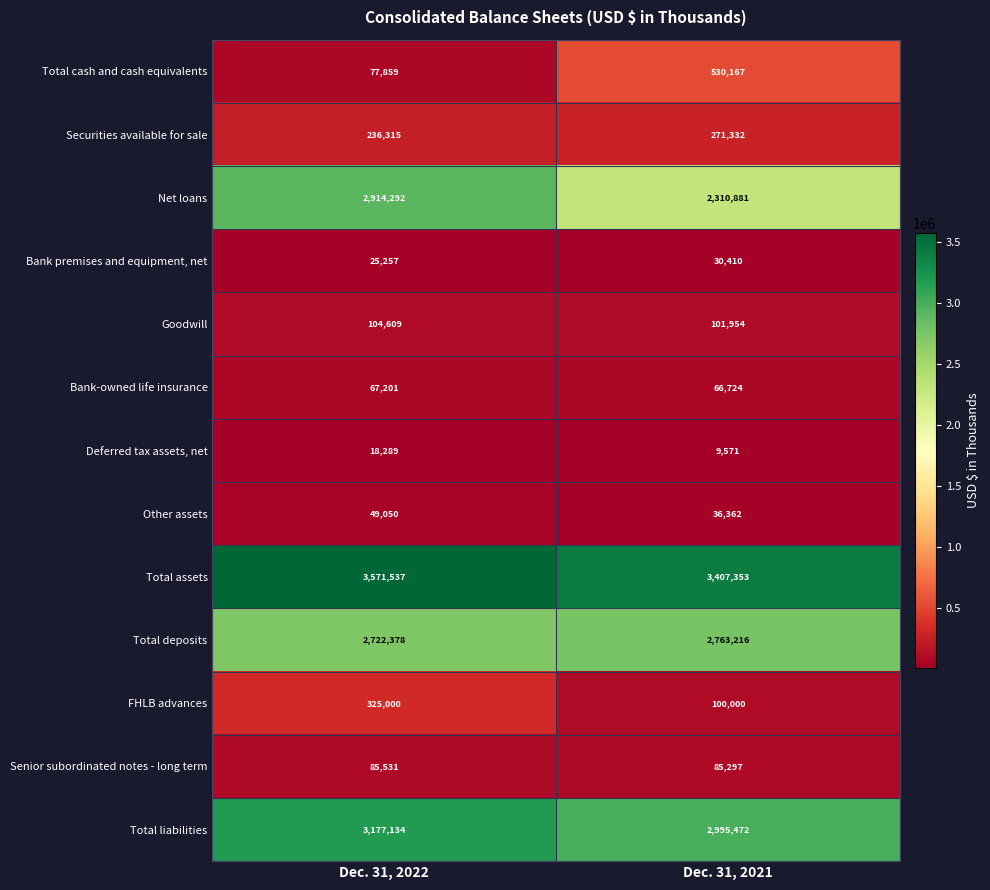

What is the spread (max minus min) of values at Dec. 31, 2022?

3553248